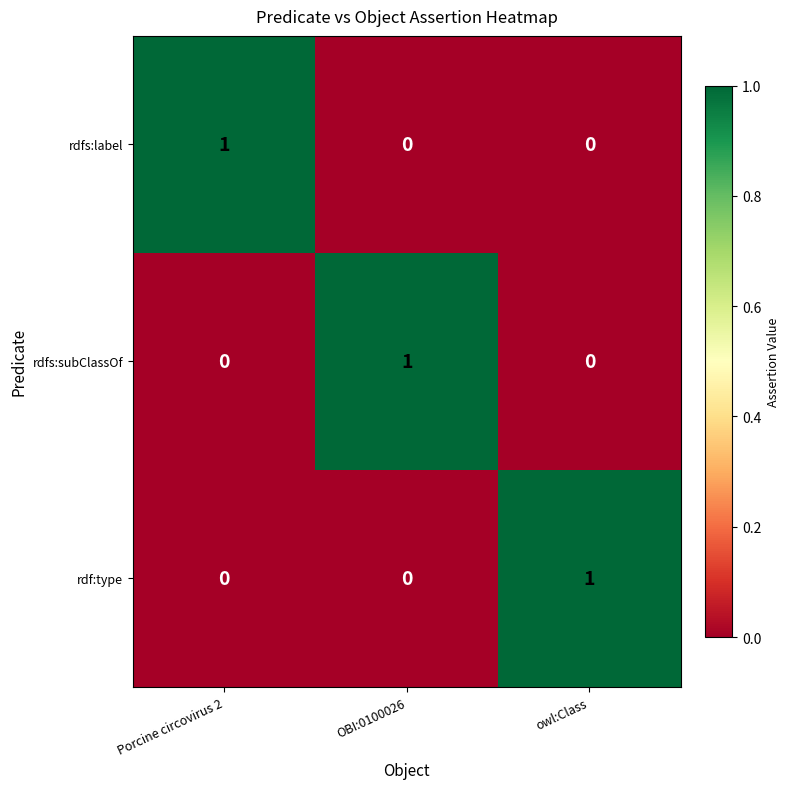

True or false: rdfs:label has a value of -1 at OBI:0100026.

False